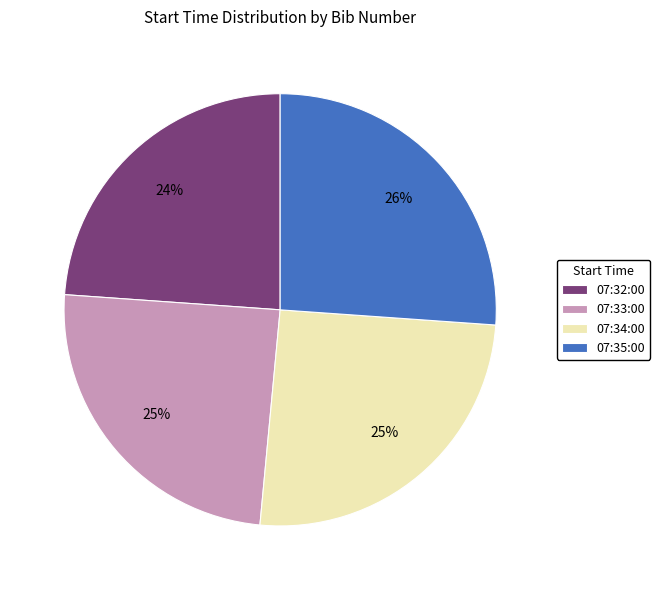

What is the ratio of the value at 07:34:00 to the value at 07:35:00?

1.0